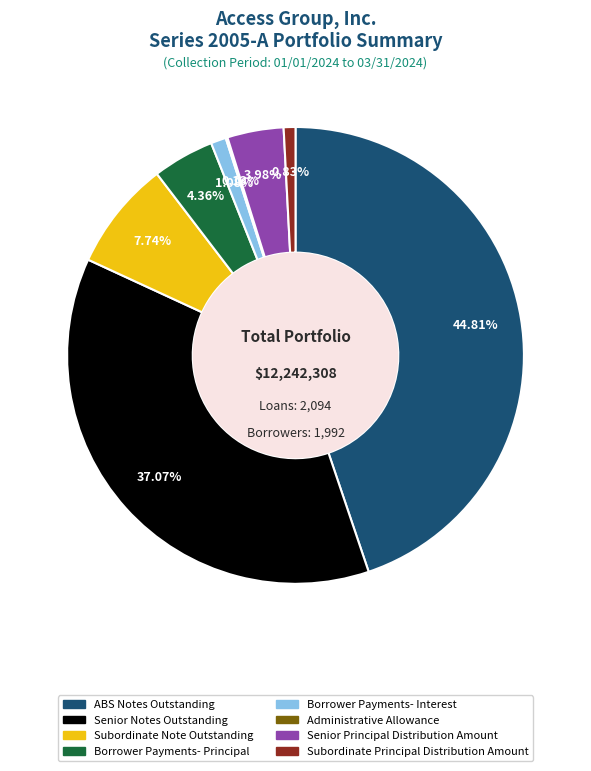

True or false: Subordinate Note Outstanding accounts for 1% of the total.

False